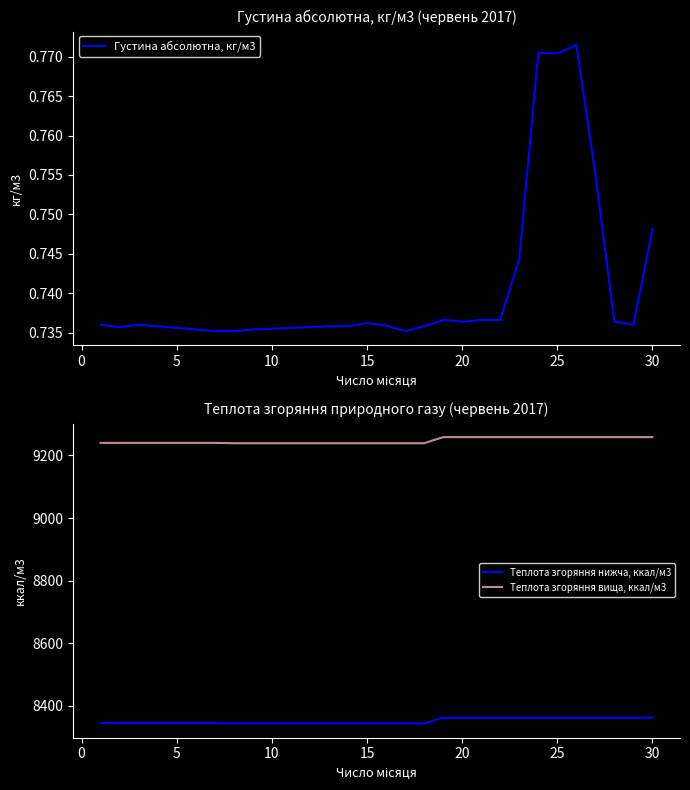

What is the value of the Теплота згоряння нижча, ккал/м3 point at the 17th from the left?

8344.3